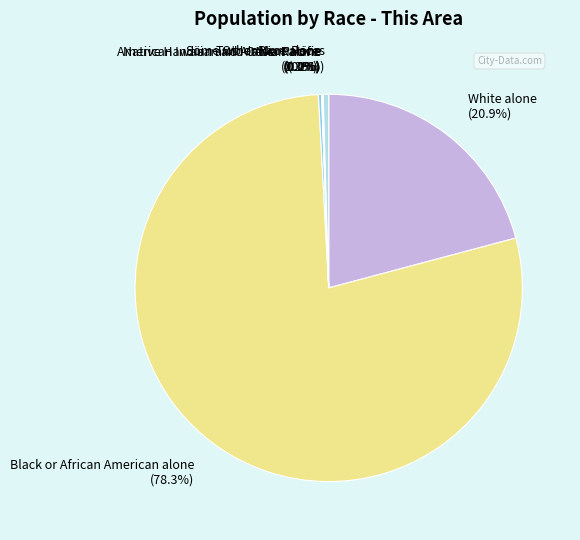

Which slice is the largest?

Black or African American alone